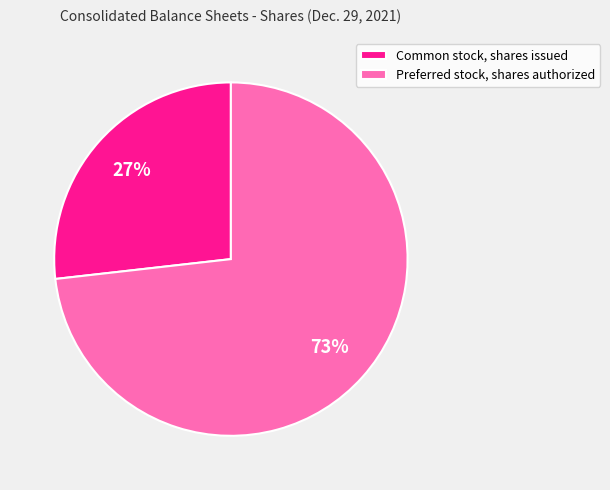

To the nearest percent, what percentage of the pie is Preferred stock, shares authorized?

73%